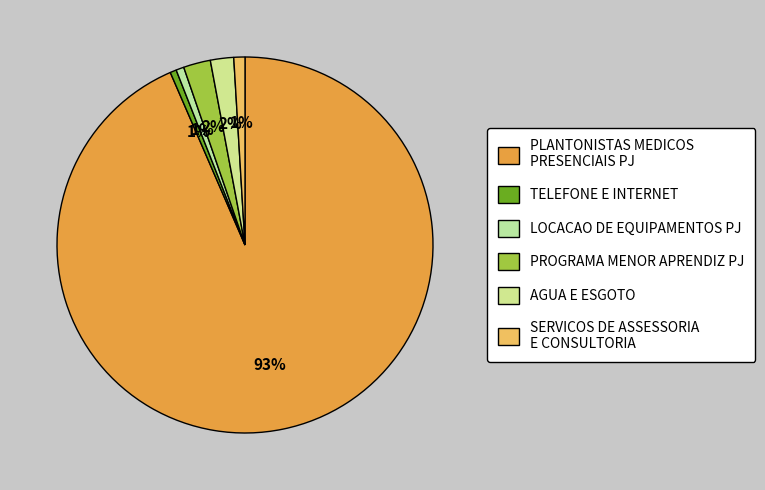

To the nearest percent, what portion does PLANTONISTAS MEDICOS PRESENCIAIS PJ represent?

93%